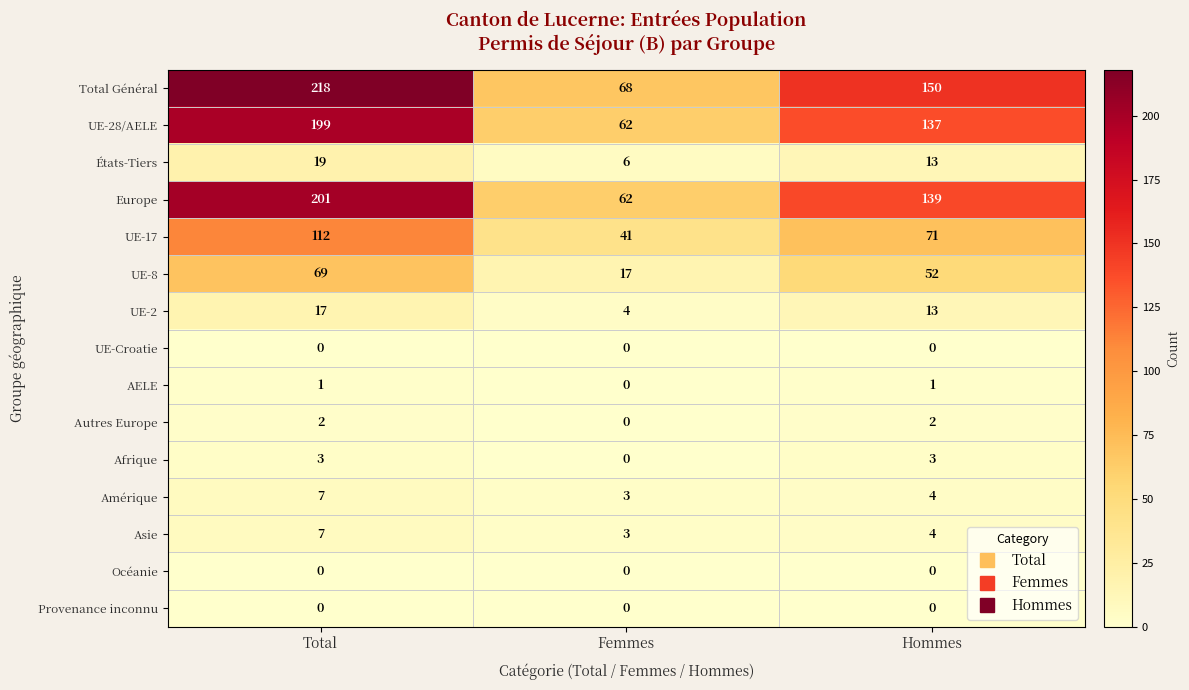

Rank the categories by UE-2 value from lowest to highest.

Femmes, Hommes, Total